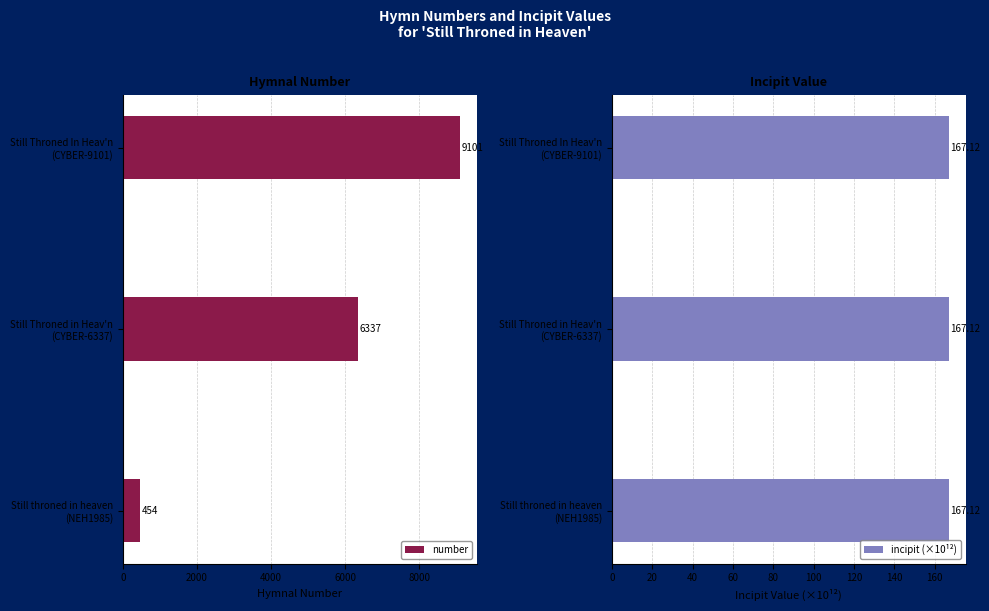

Are the bars horizontal?

Yes